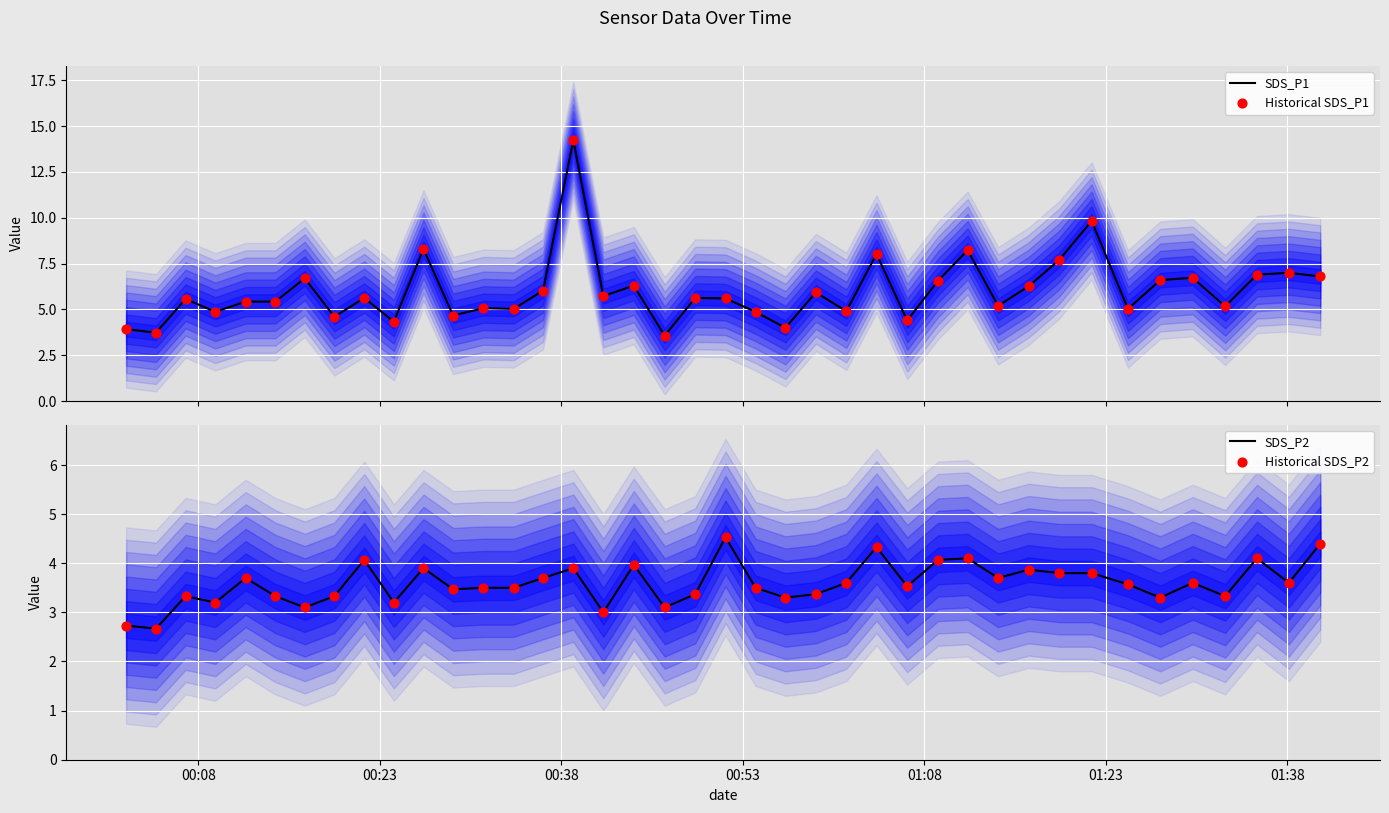

Which series contains the highest Y value?

SDS_P1